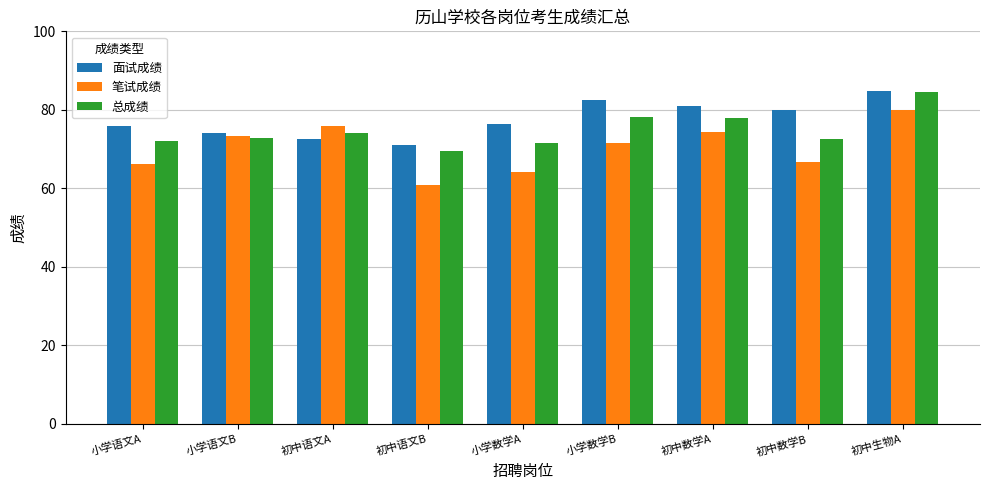

Which series has the largest range (max minus min)?

笔试成绩